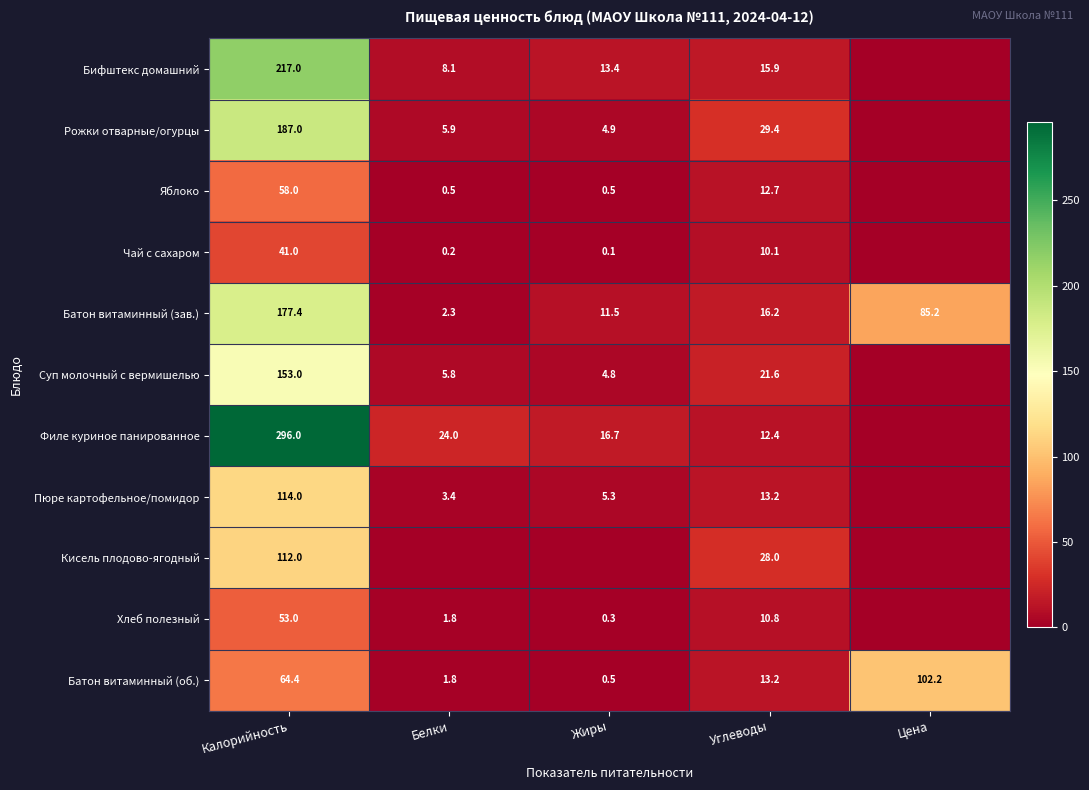

What is the average value of the Батон витаминный (об.) series?

36.4